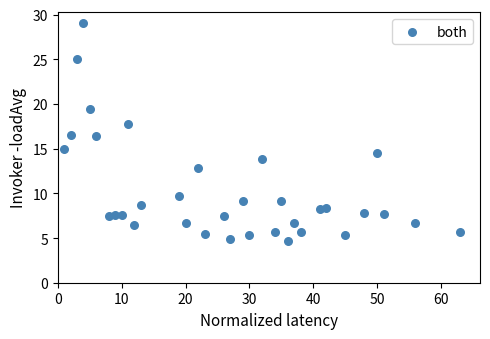

What is the range of X values (max minus min)?

62.0